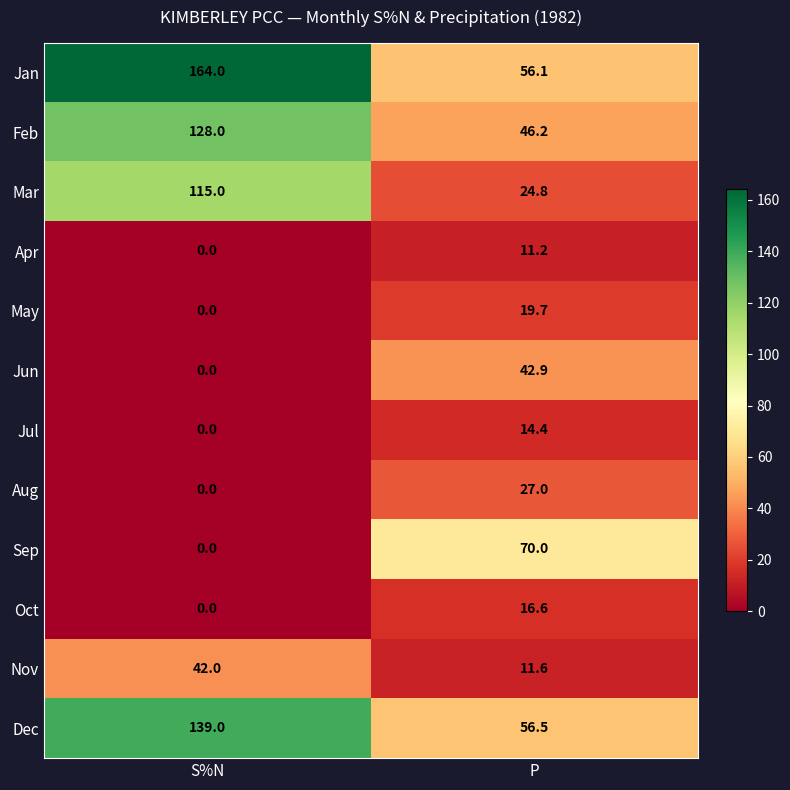

What is the difference between the Feb values at S%N and P?

81.8